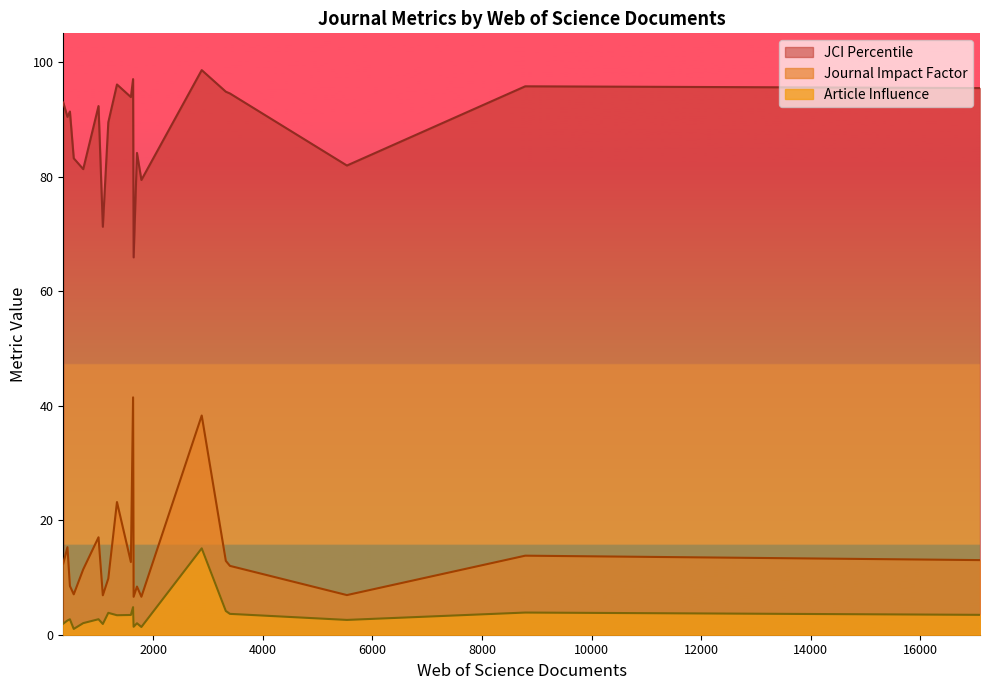

True or false: JCI Percentile and Article Influence intersect in this chart.

False